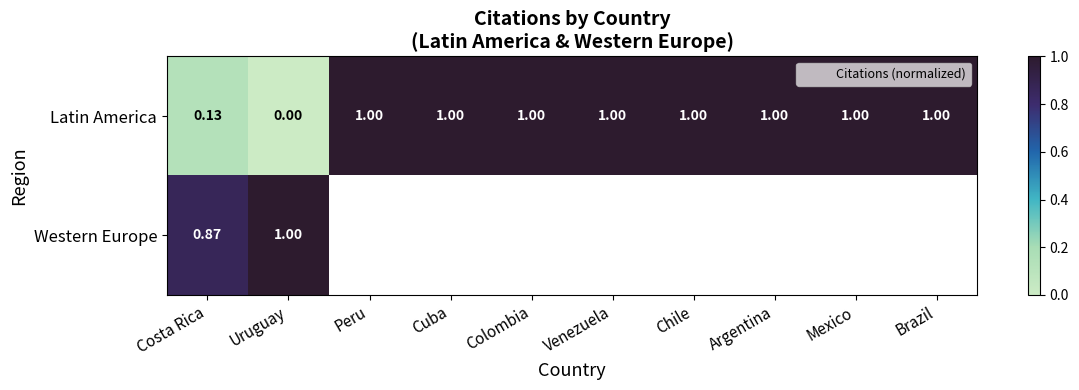

What is the difference between the maximum and minimum values in the Latin America series?

1.0